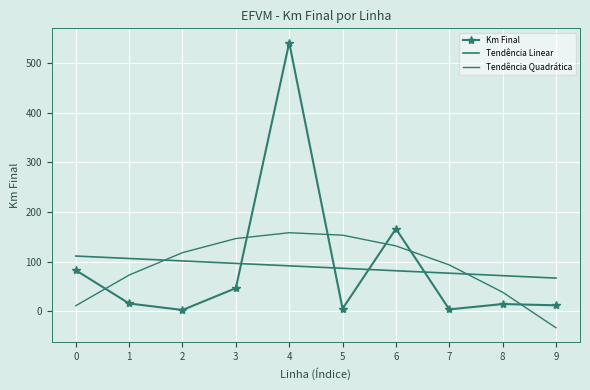

Which label corresponds to the largest value in the chart?

4